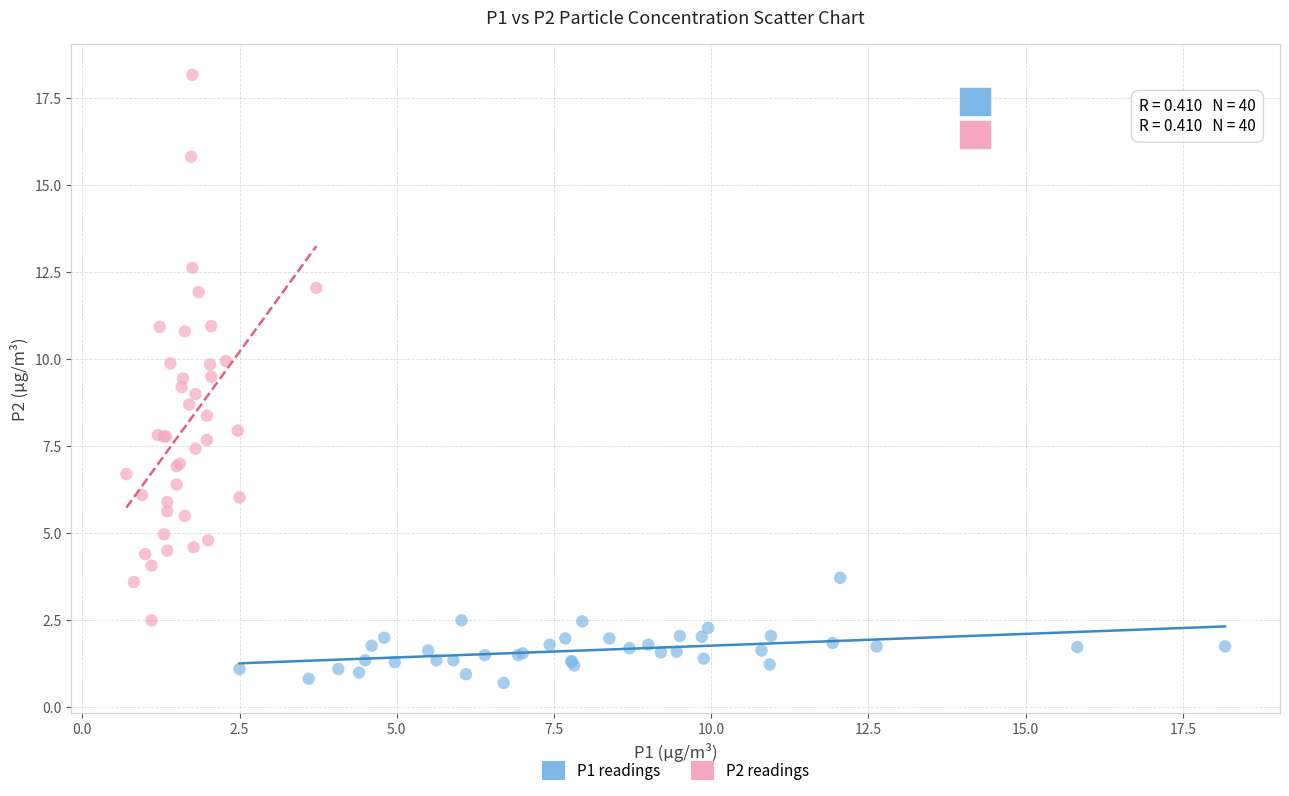

What are all the series names shown in the legend?

P1 readings, P2 readings